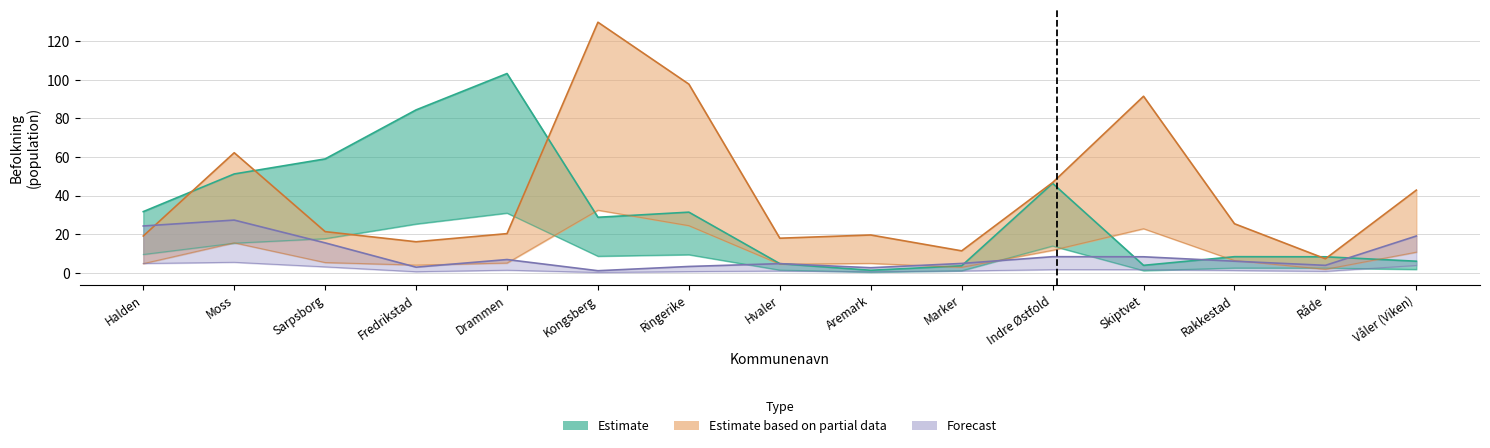

Where is the first local minimum for Forecast?

Fredrikstad